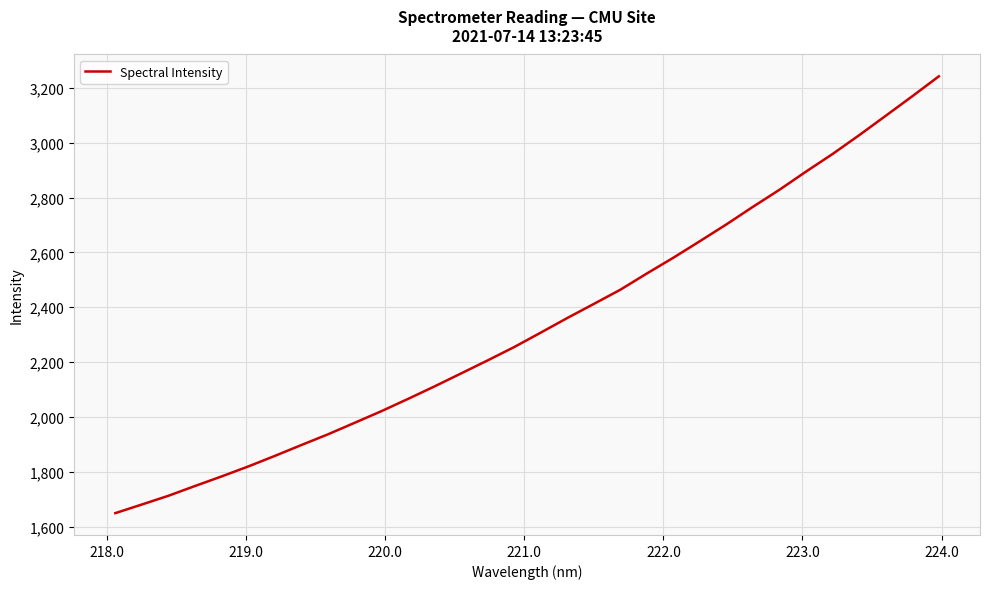

Does the chart have visible grid lines?

Yes